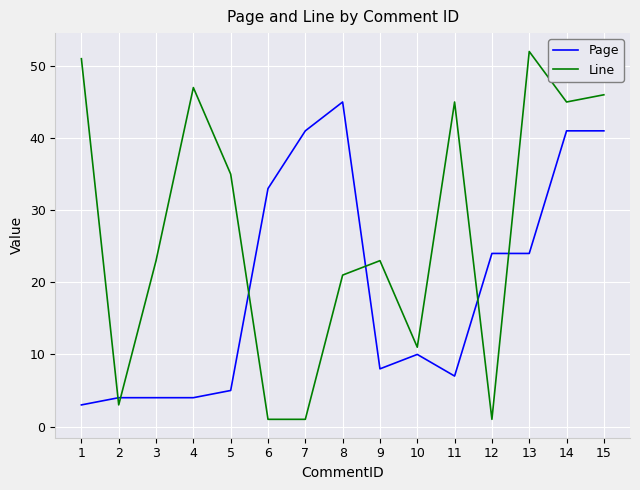

The Line series shows 3 at 2. True or false?

True